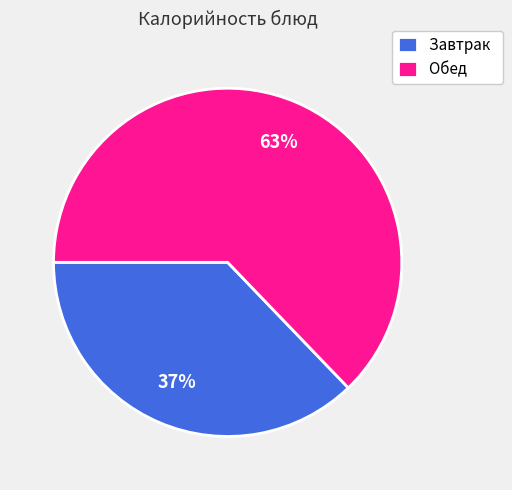

To the nearest percent, what is the difference between the largest and smallest slice percentages?

26%